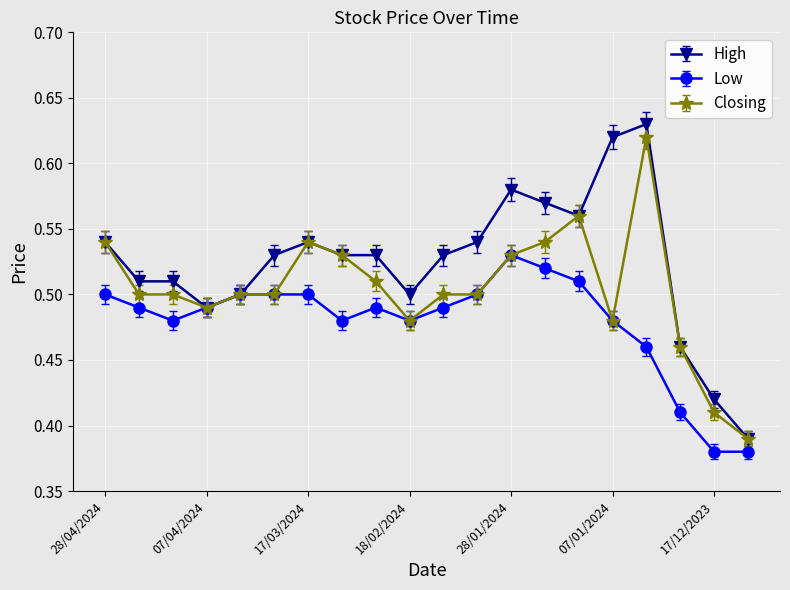

Count the Closing values in the range 0 to 1.

20